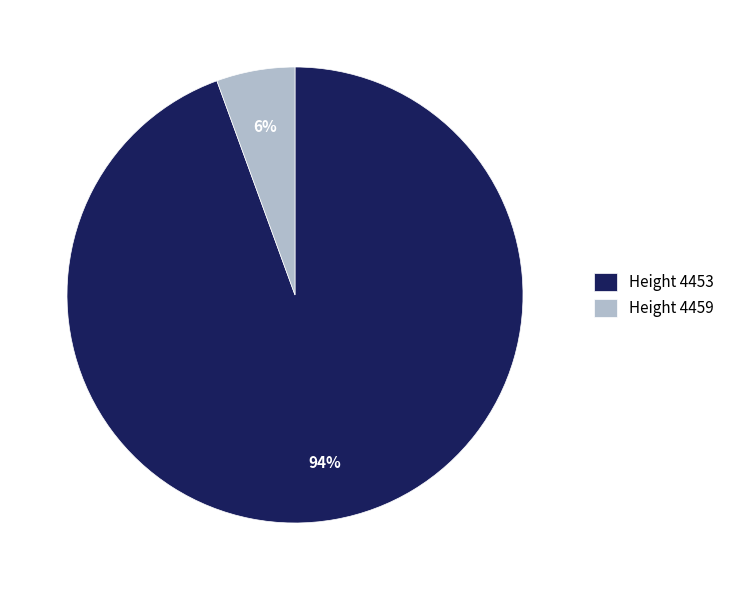

To the nearest percent, what portion does Height 4453 represent?

94%